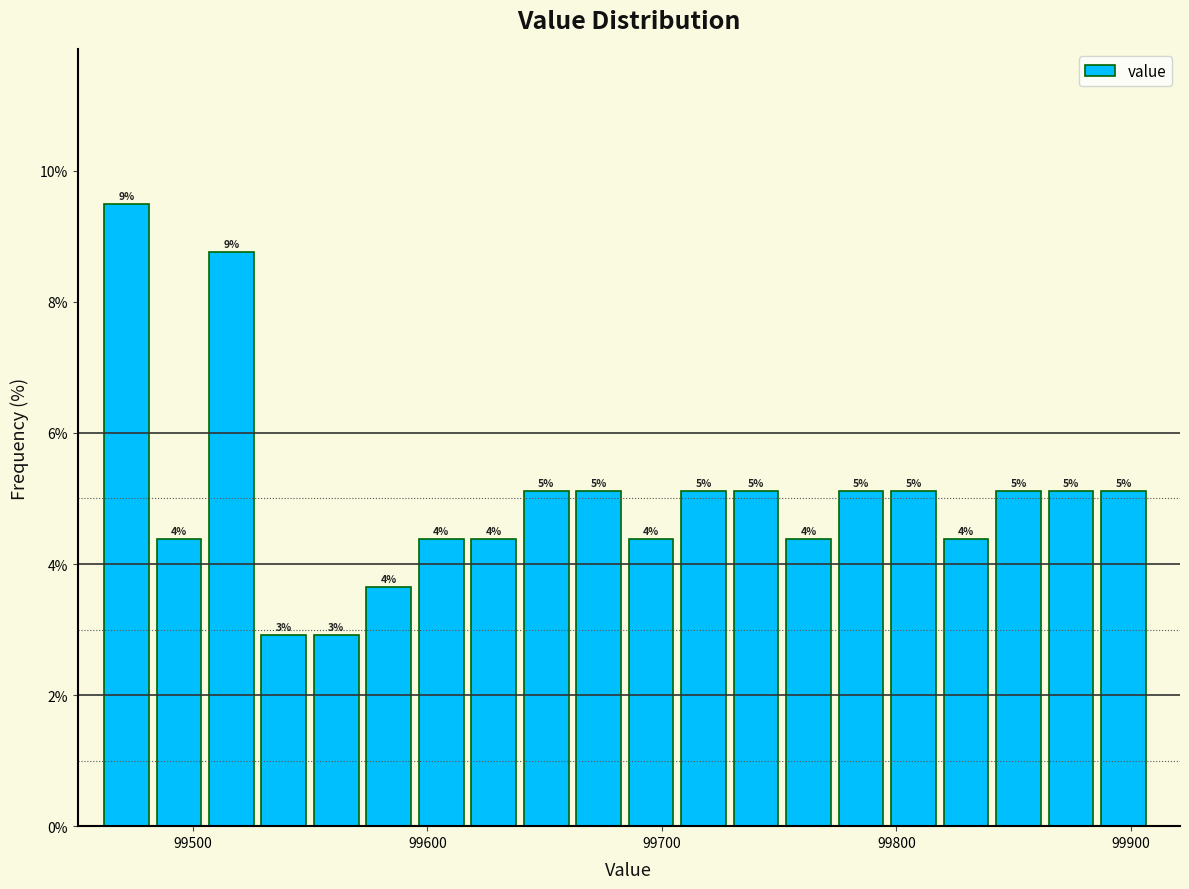

Around what value on the x-axis is the tallest bar? Give the approximate position of its centre, as read against the axis.

99470